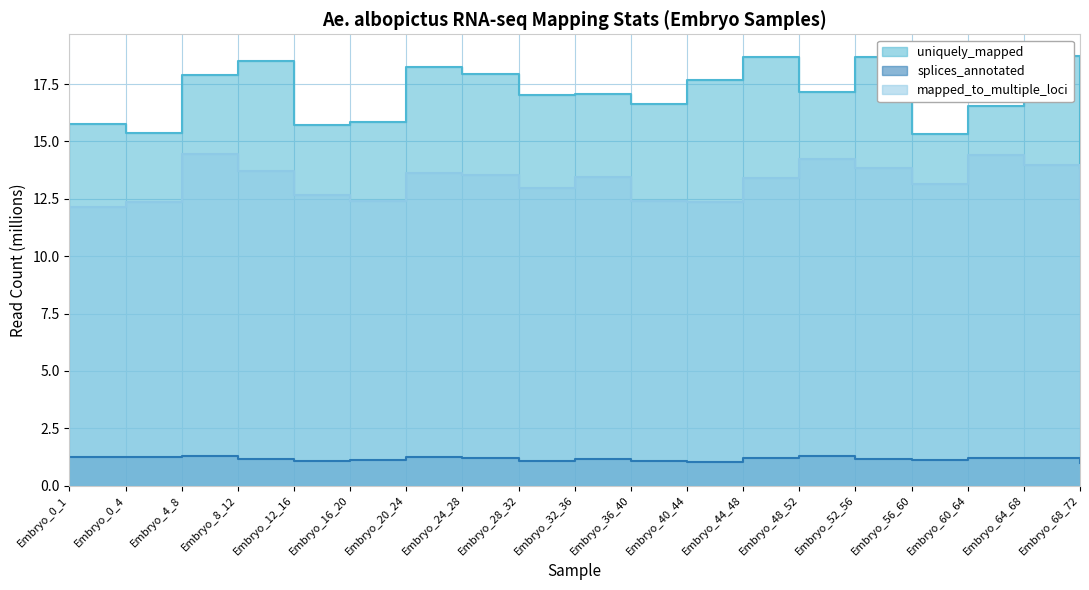

At how many categories does at least one series exceed 11?

19